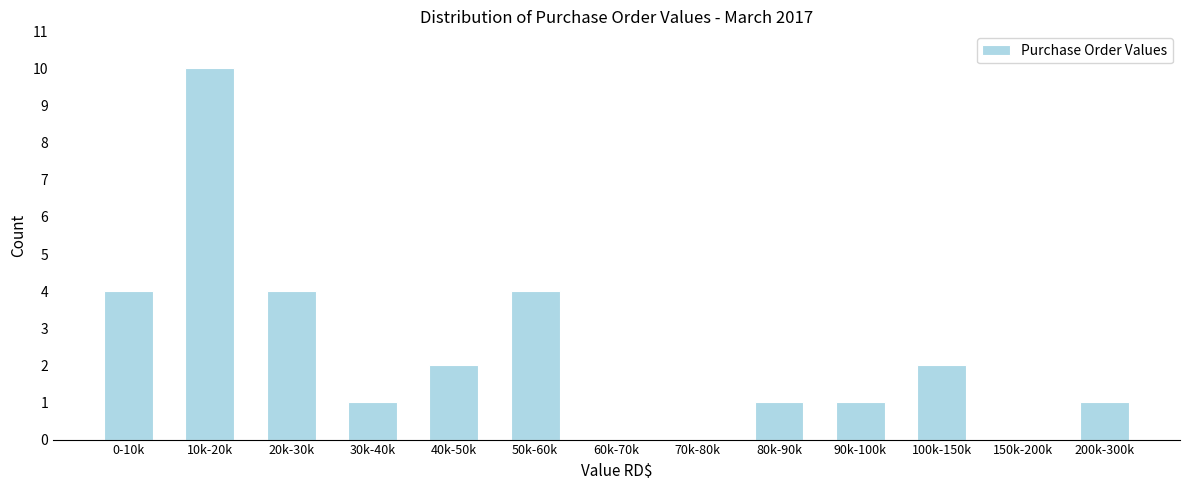

Reading left to right, transcribe all the data shown in this chart.

0-10k=4	10k-20k=10	20k-30k=4	30k-40k=1	40k-50k=2	50k-60k=4	60k-70k=0	70k-80k=0	80k-90k=1	90k-100k=1	100k-150k=2	150k-200k=0	200k-300k=1